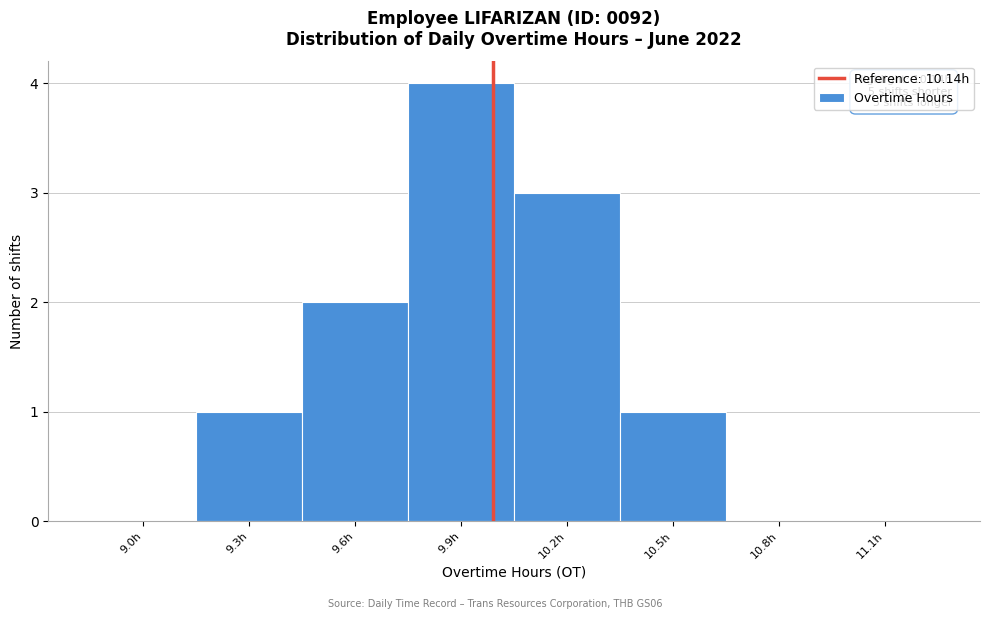

What is the maximum value shown in the chart?

4